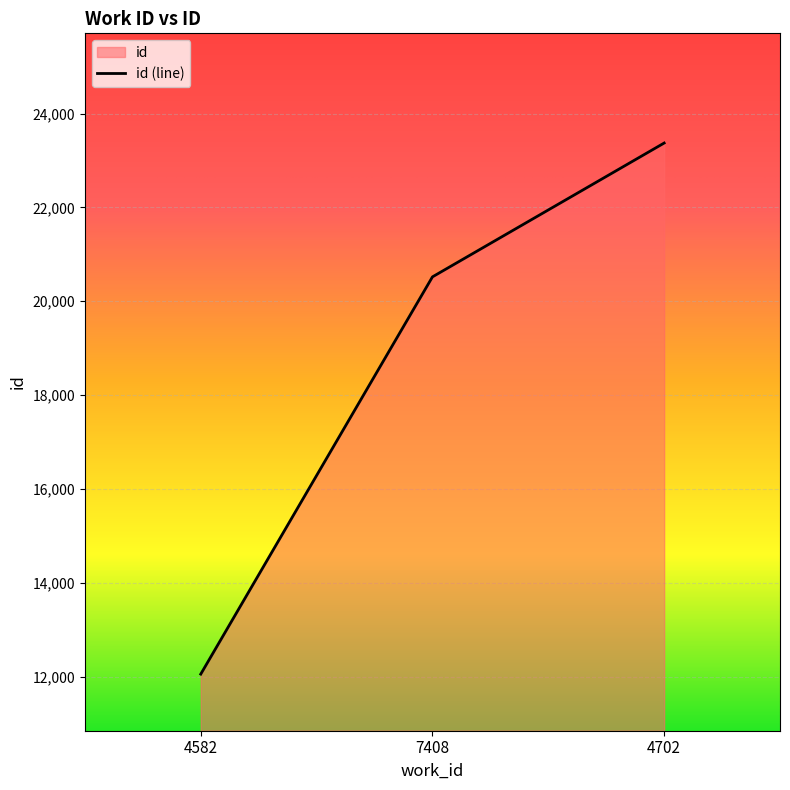

Does the chart display data point markers on the line(s)?

No